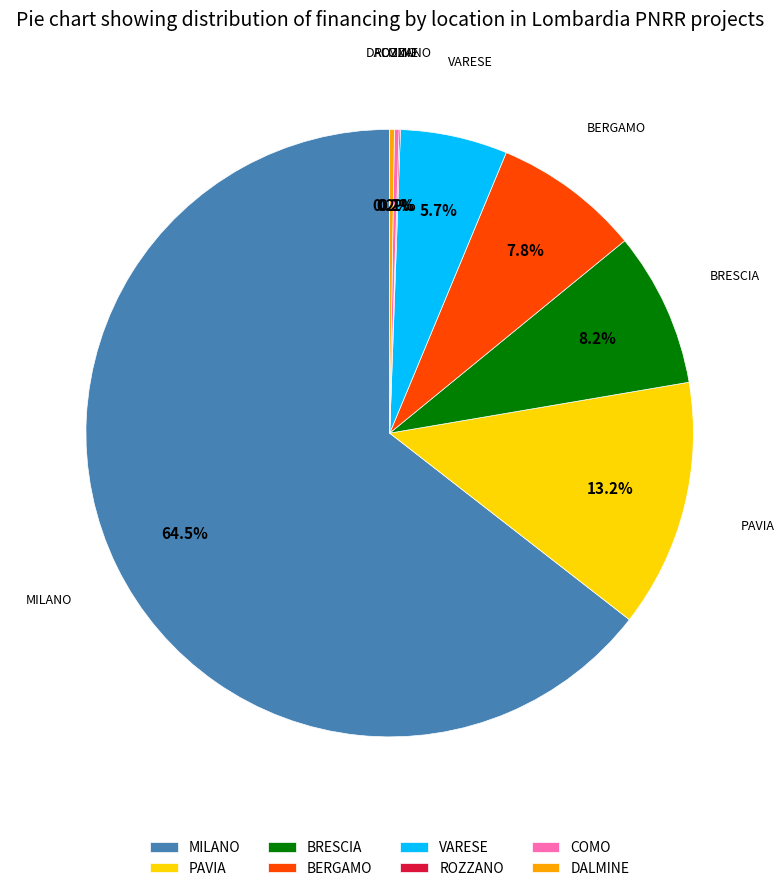

Is MILANO the majority of the pie?

Yes